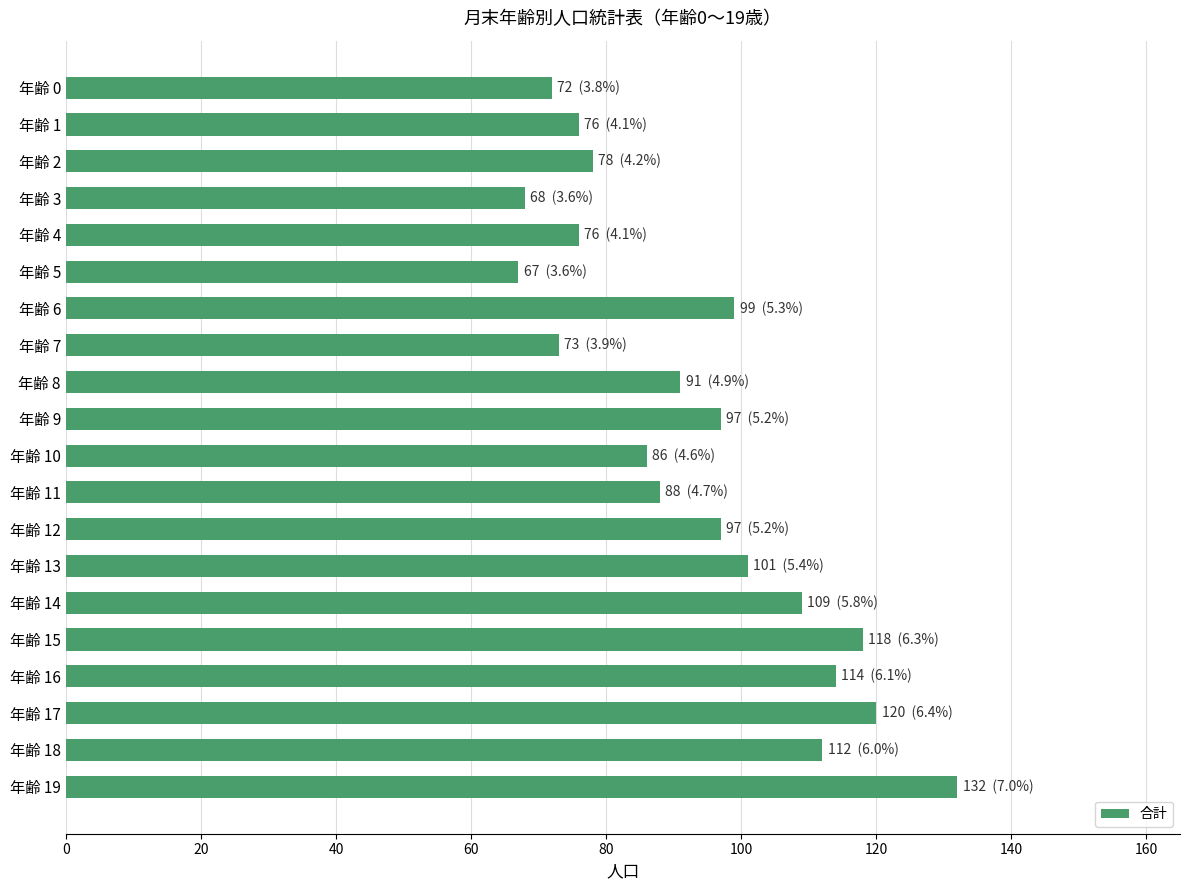

Are the bars grouped side by side (vs. stacked)?

No